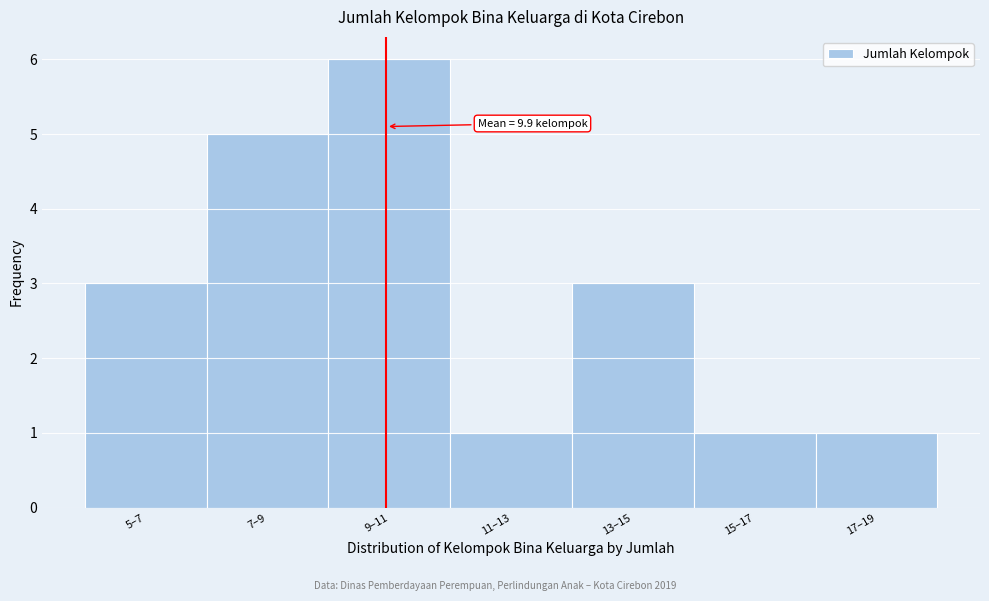

Reading left to right, list all the values displayed in this chart.

5–7=3	7–9=5	9–11=6	11–13=1	13–15=3	15–17=1	17–19=1